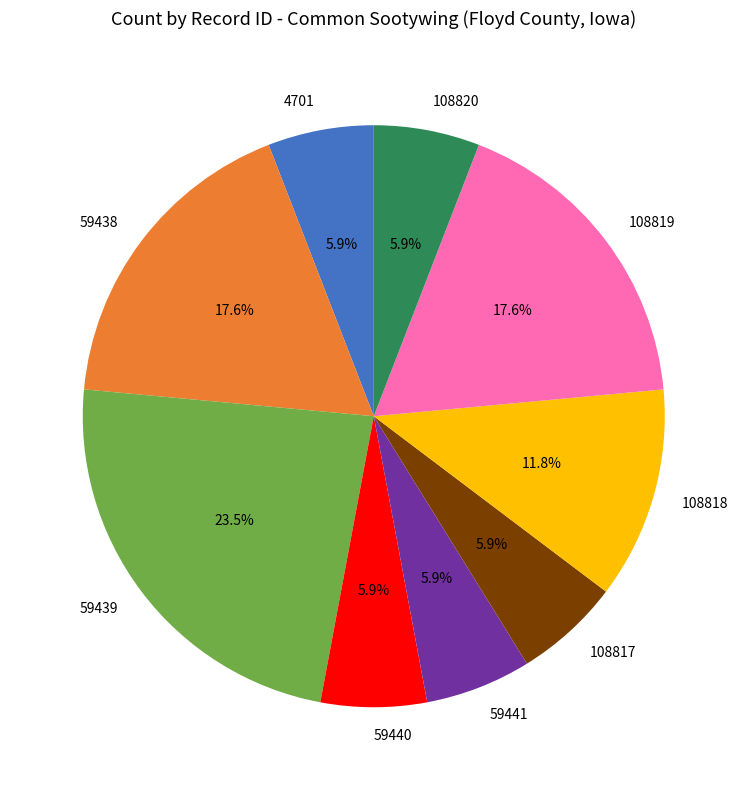

How many segments does this pie chart have?

9